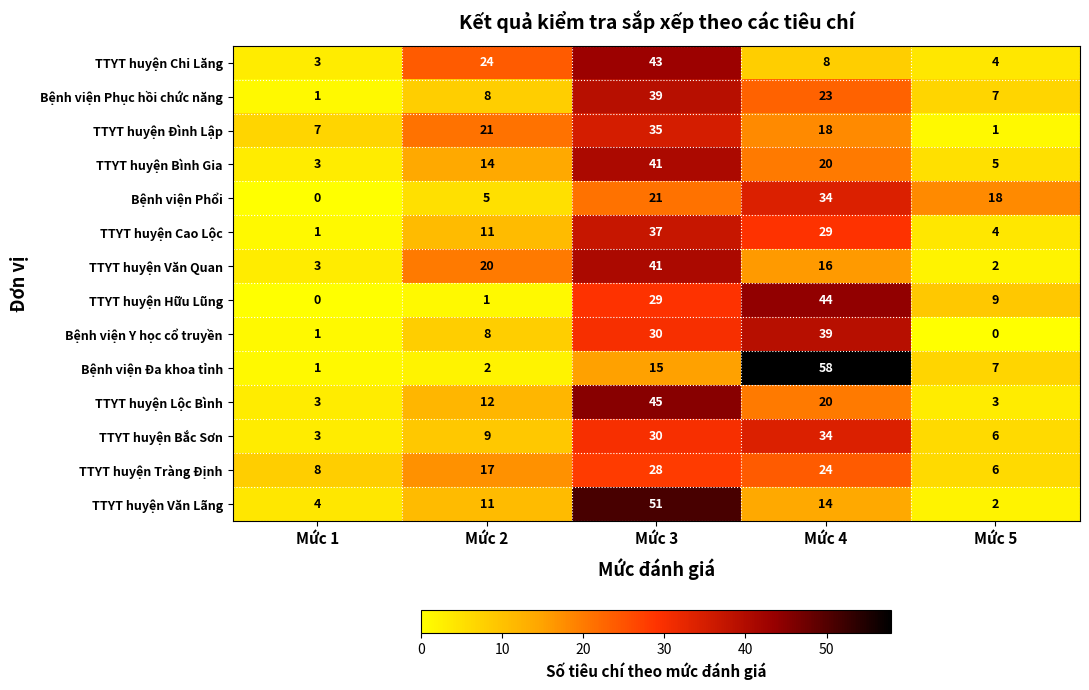

What is the difference between the second highest and minimum values in the TTYT huyện Bình Gia series?

17